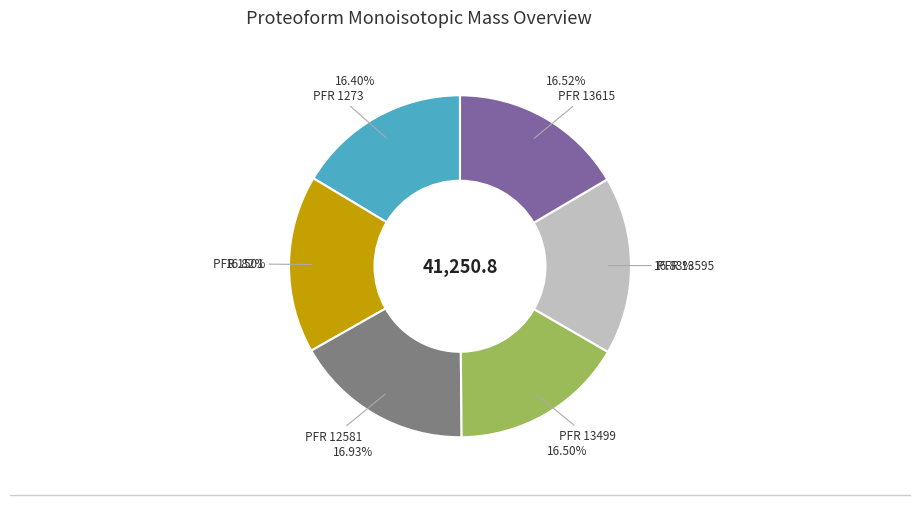

Is there a majority slice in this chart?

No